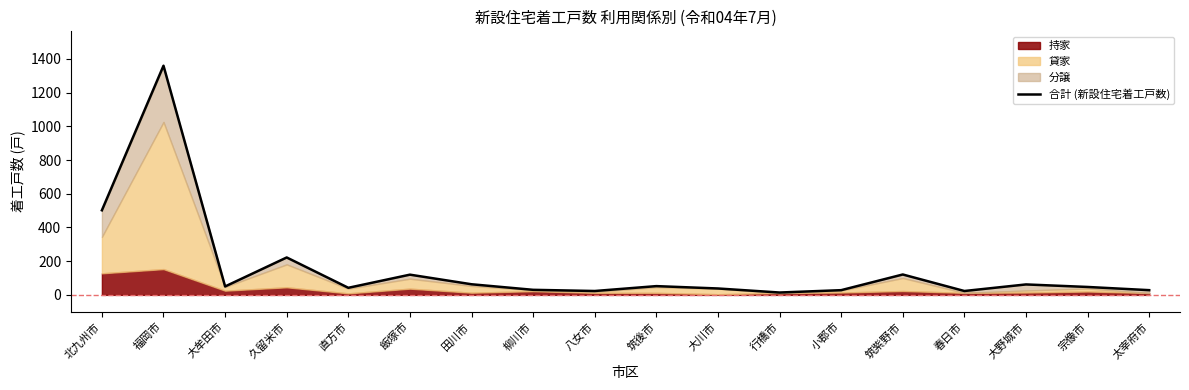

Which label corresponds to the smallest value in the chart?

行橋市